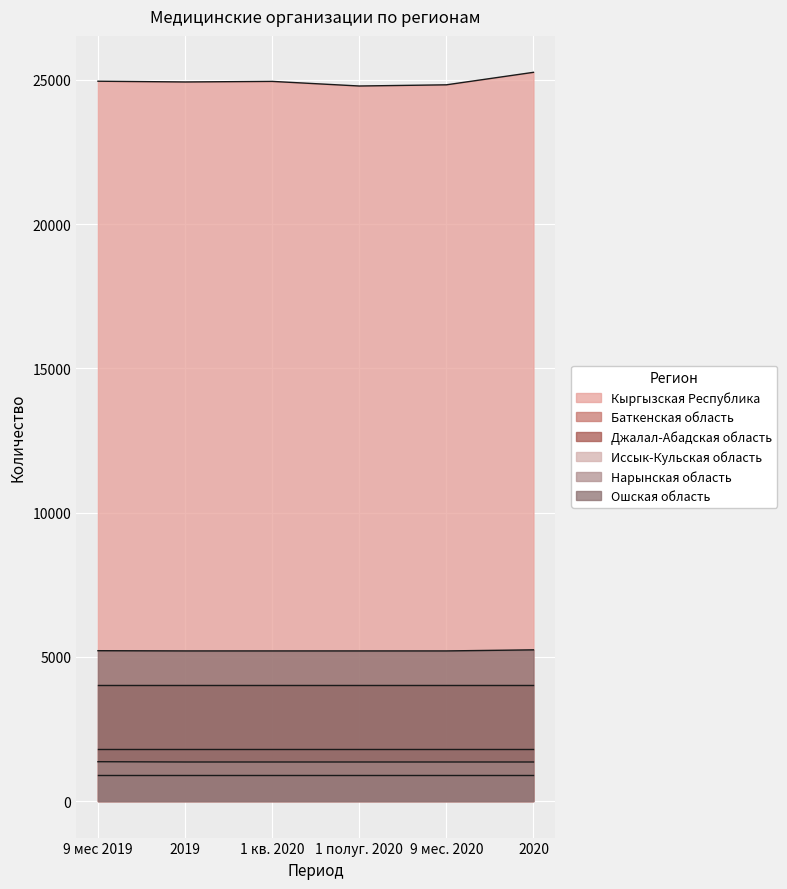

True or false: Кыргызская Республика and Иссык-Кульская область cross at least once.

False